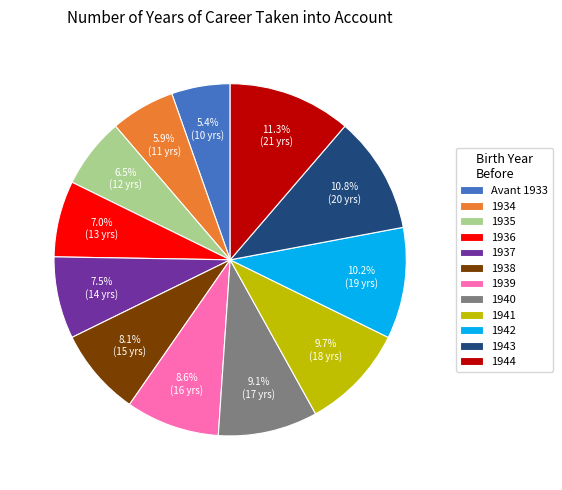

Count the number of slices in the pie.

12